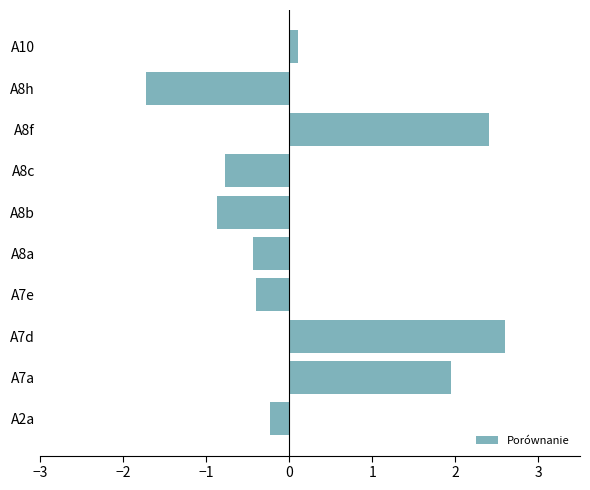

The chart shows a value of 4.1 at A8f. True or false?

False